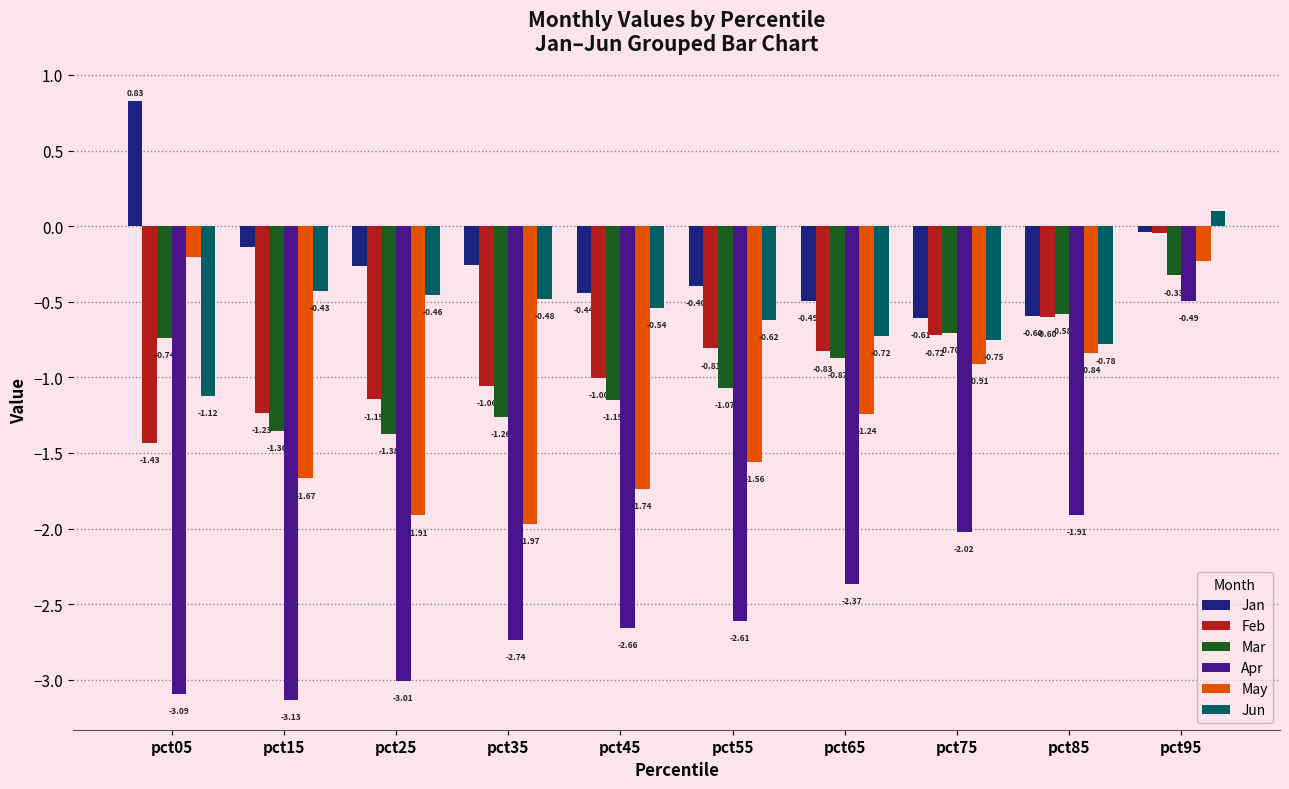

How many data points in Apr are less than -2?

8